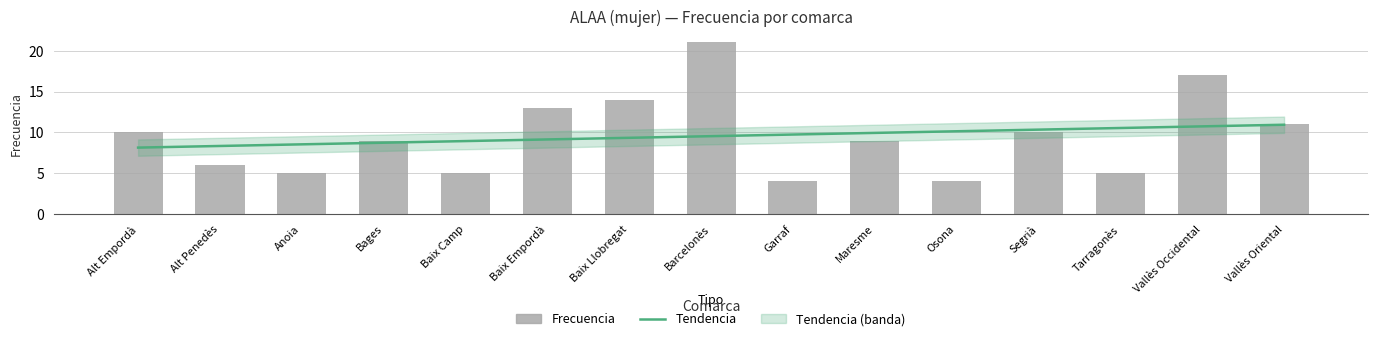

Which label corresponds to the largest value in the chart?

Barcelonès